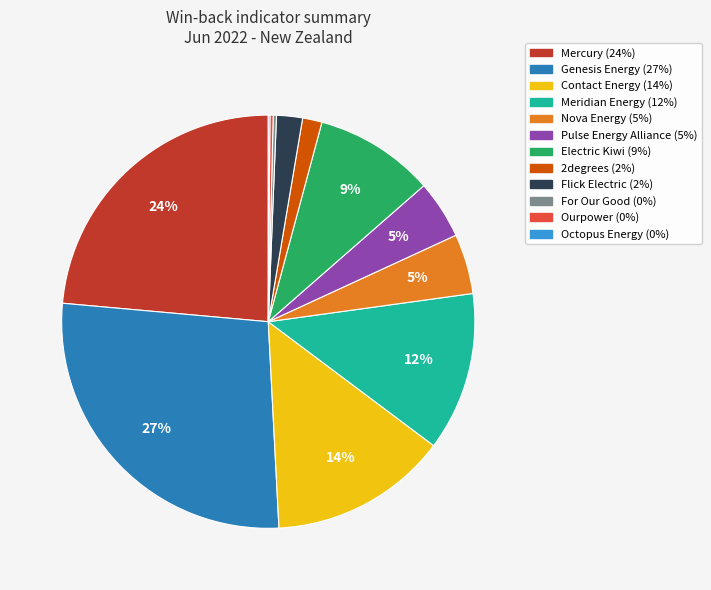

Is it true that Electric Kiwi is 9% of the pie?

True